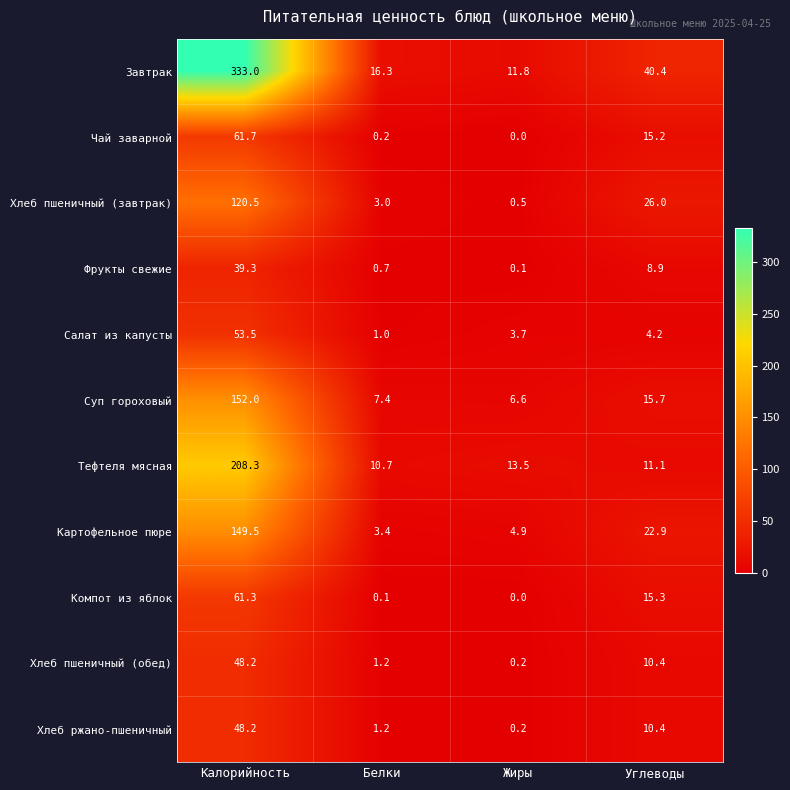

What is the difference between the maximum and minimum values in the Хлеб пшеничный (обед) series?

48.0